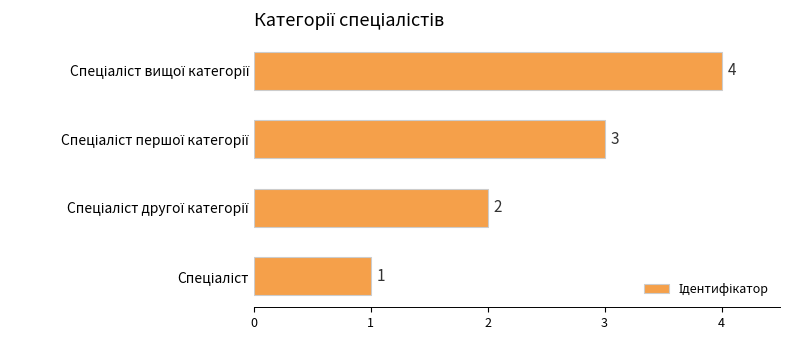

What is the difference between the second highest and second lowest values?

1